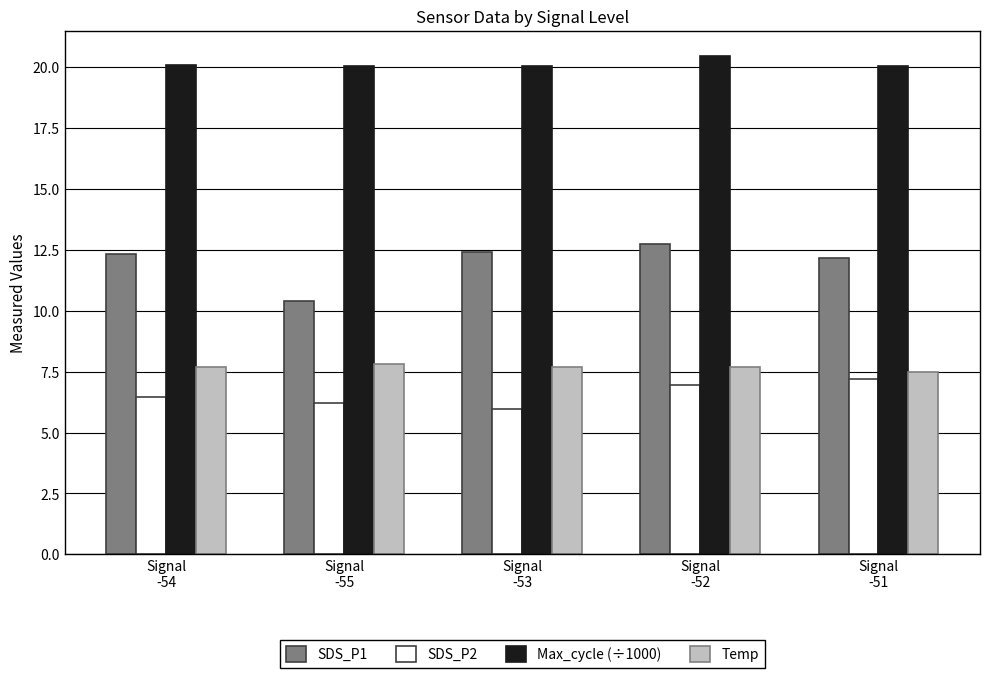

What is the total value across all series at Signal
-52?

47.8